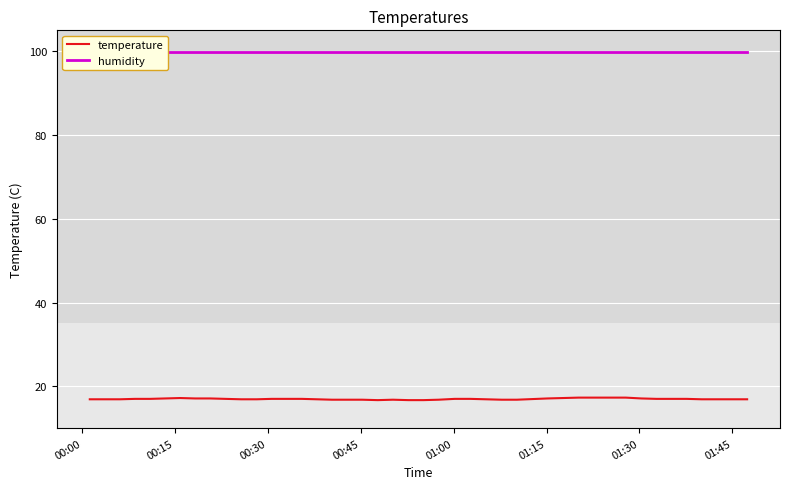

How many temperature values are between 16 and 17?

32